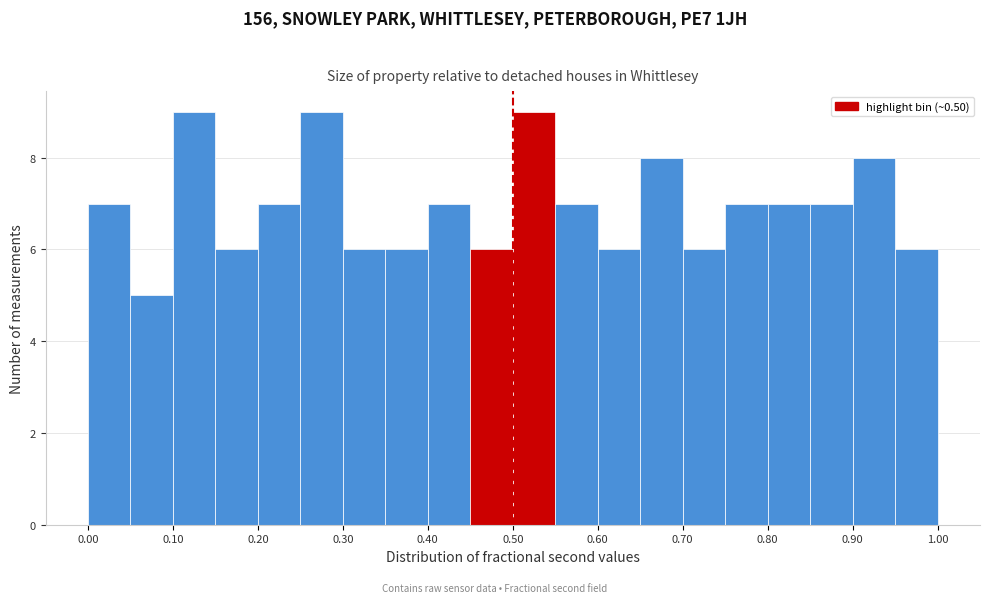

Reading left to right, list every bar in this chart as the range it spans on the x-axis followed by its height. The values are not printed on the chart, so give them approximately, as read against the axis.

0.00 to 0.05: 7
0.05 to 0.10: 5
0.10 to 0.15: 9
0.15 to 0.20: 6
0.20 to 0.25: 7
0.25 to 0.30: 9
0.30 to 0.35: 6
0.35 to 0.40: 6
0.40 to 0.45: 7
0.45 to 0.50: 6
0.50 to 0.55: 9
0.55 to 0.60: 7
0.60 to 0.65: 6
0.65 to 0.70: 8
0.70 to 0.75: 6
0.75 to 0.80: 7
0.80 to 0.85: 7
0.85 to 0.90: 7
0.90 to 0.95: 8
0.95 to 1.00: 6